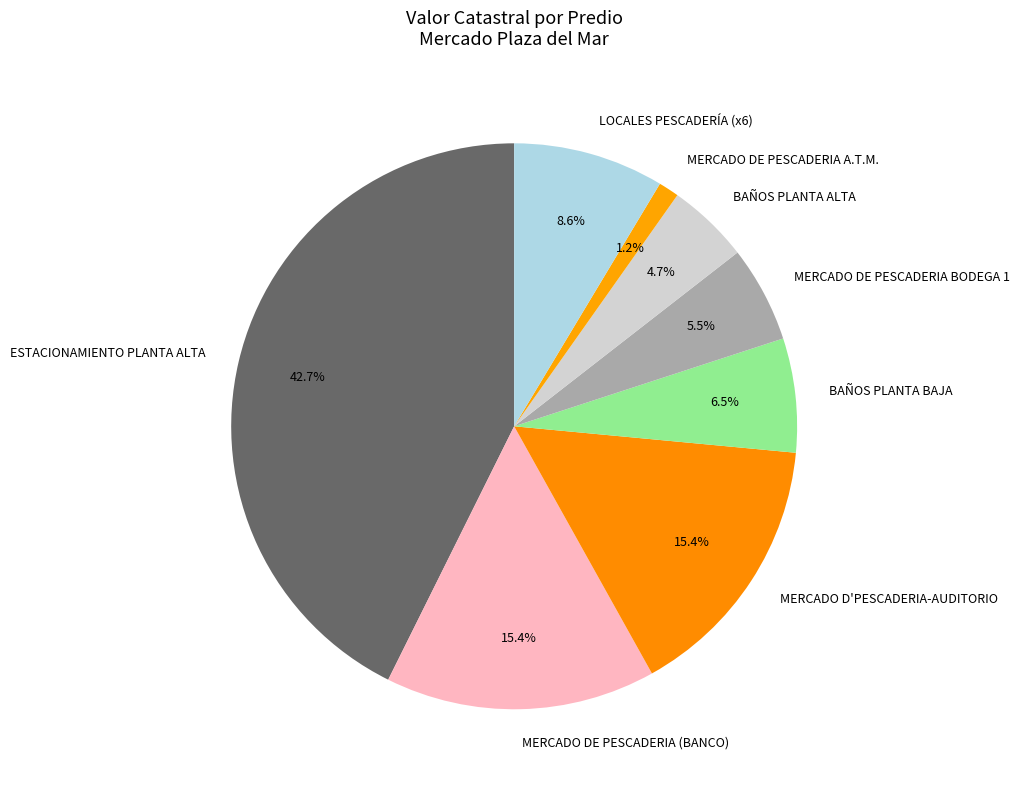

Approximately how many times larger is the value at MERCADO DE PESCADERIA BODEGA 1 compared to BAÑOS PLANTA BAJA?

0.8